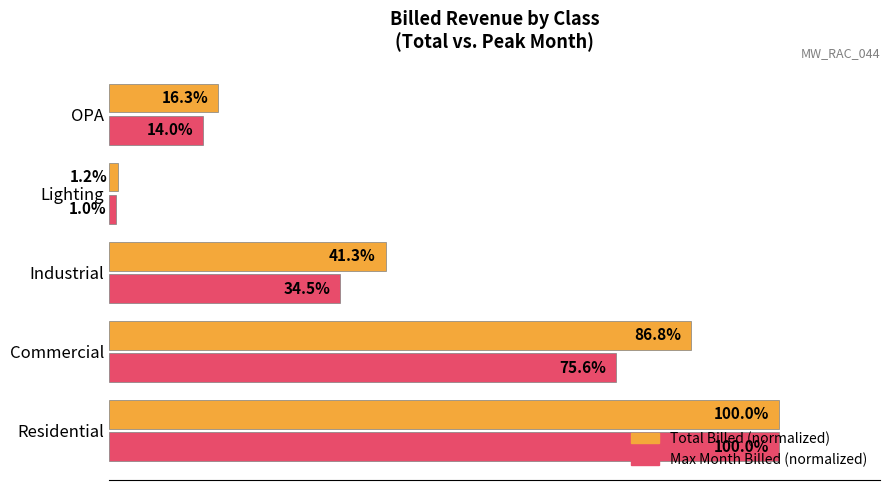

Which series has the widest spread of values?

Max Month Billed (normalized)